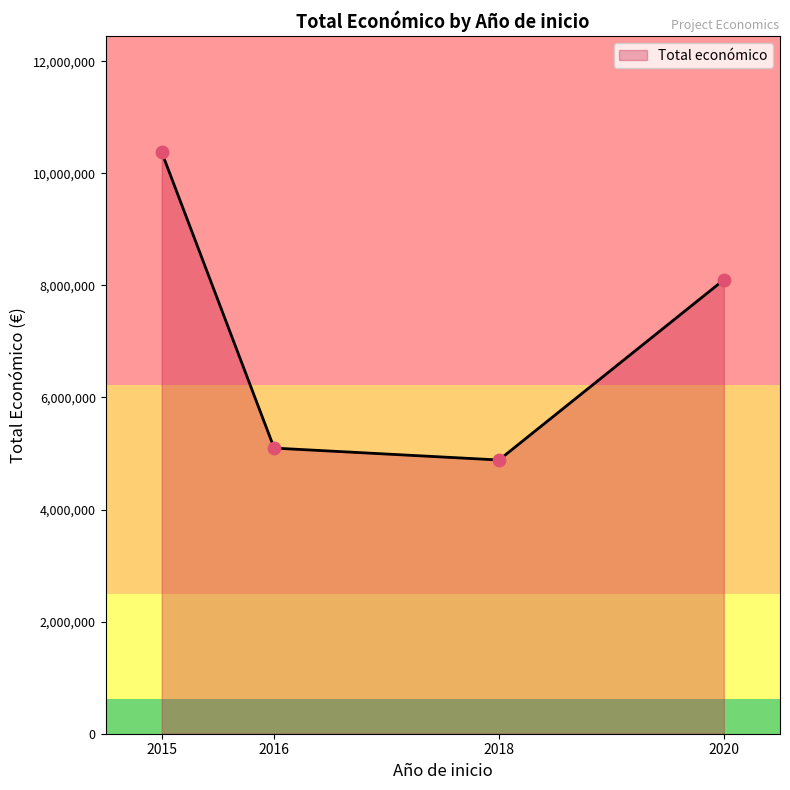

Between 2015 and 2018, which is larger?

2015